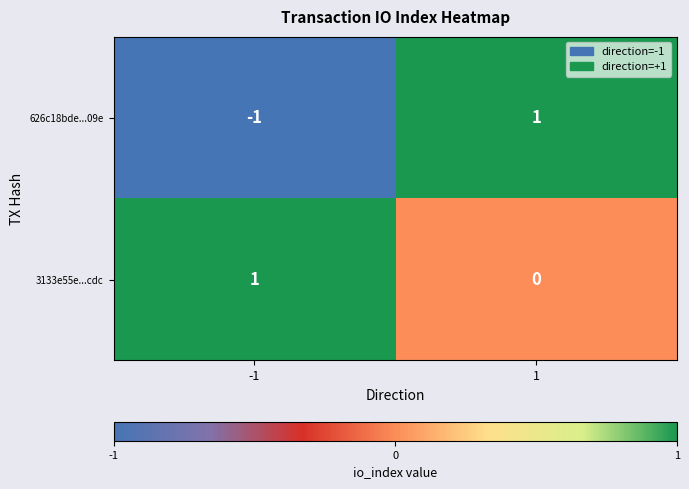

List the labels in order of 3133e55e...cdc value, largest first.

-1, 1